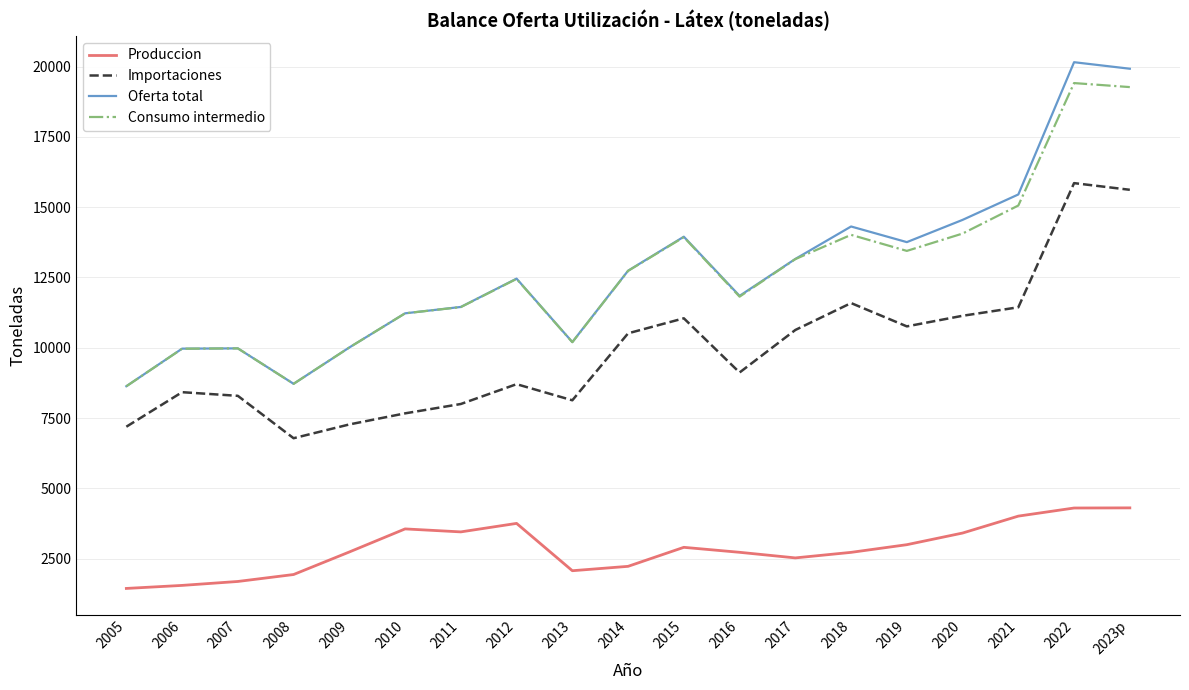

What is the difference between the Consumo intermedio values at 2020 and 2011?

2615